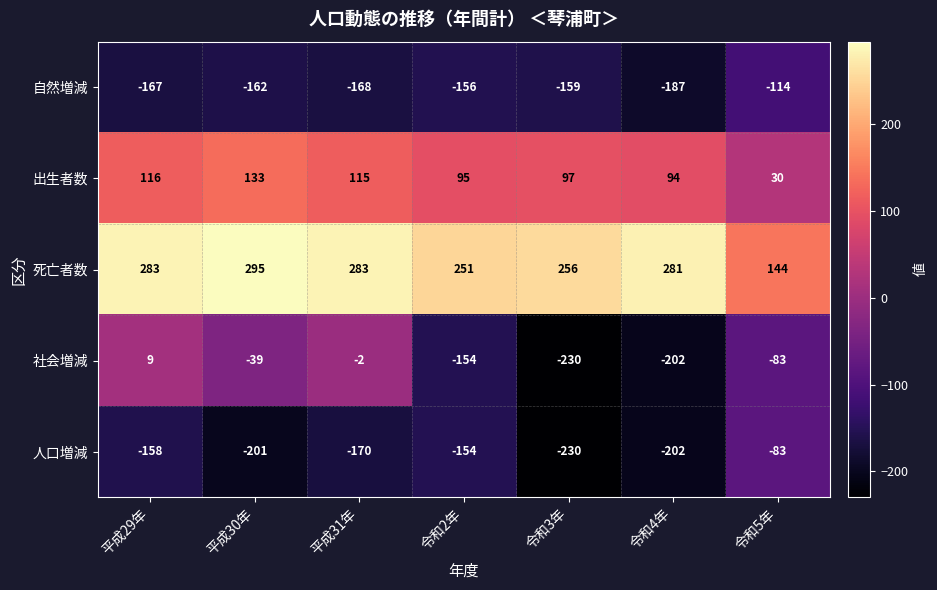

Which series has the largest total across all categories?

死亡者数